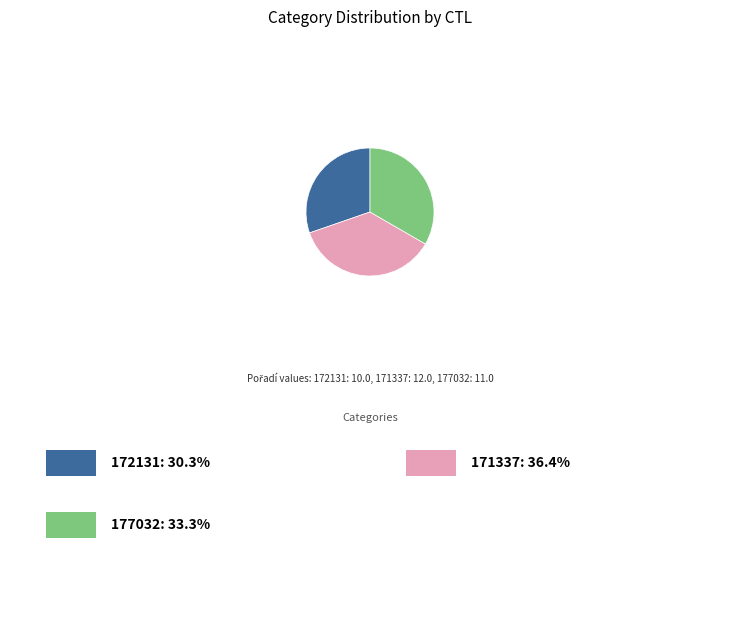

Is there any slice that represents more than half of the pie?

No